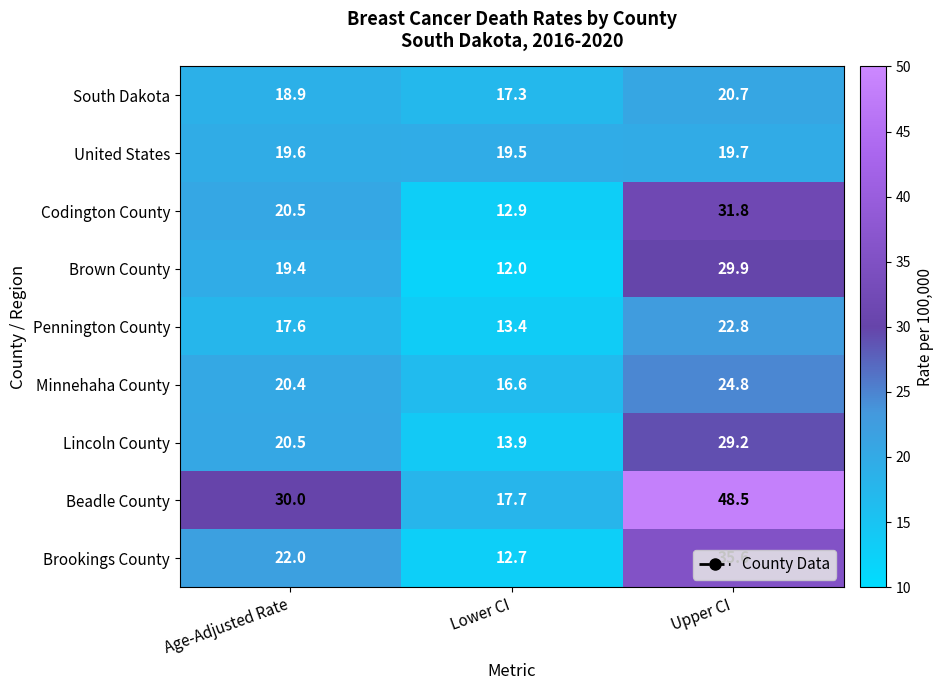

What value does the Minnehaha County series have at Age-Adjusted Rate?

20.4